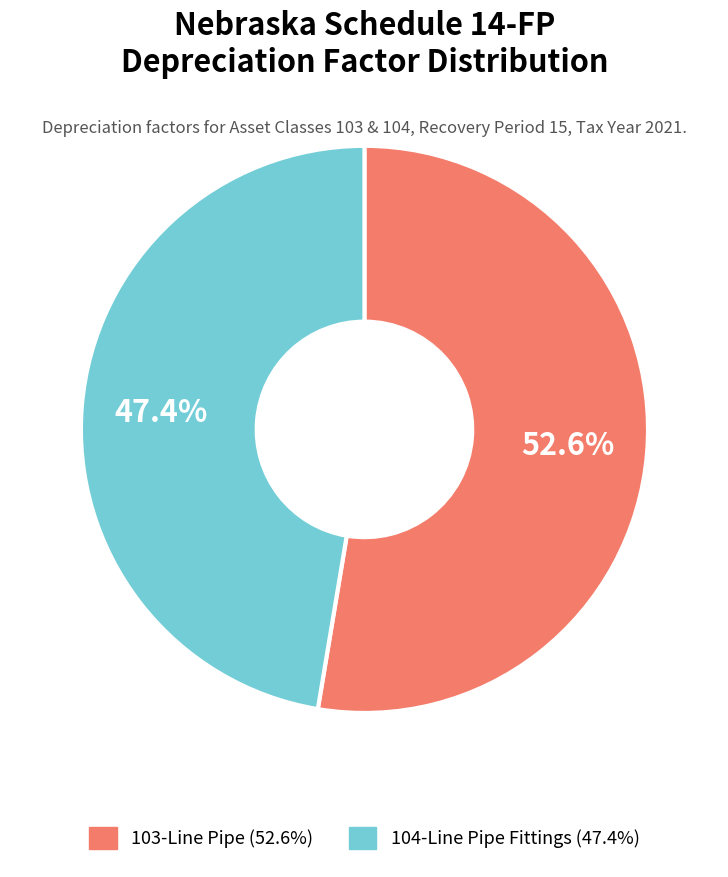

Does any single category account for the majority?

Yes